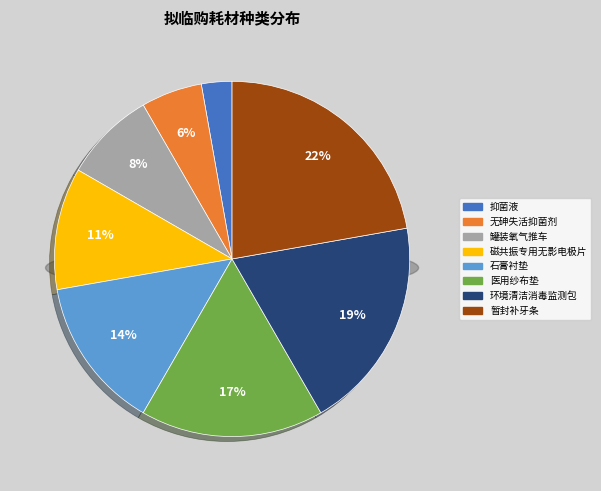

The 暂封补牙条 slice represents 32% of the pie. True or false?

False